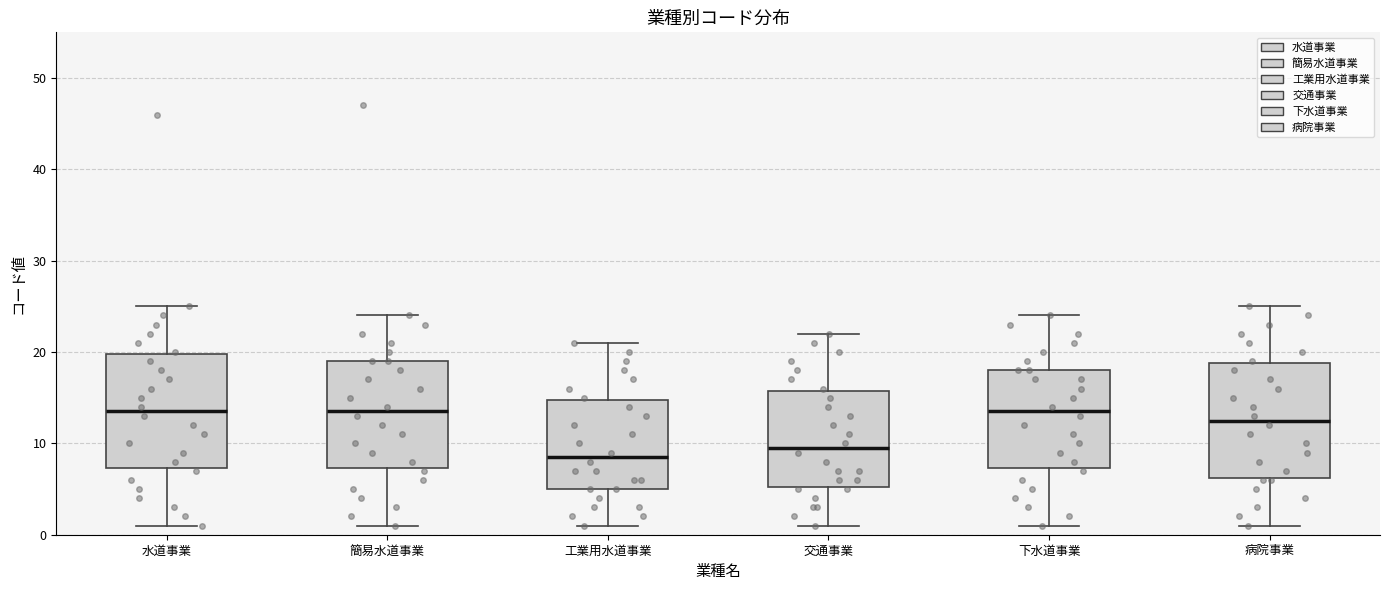

Where does the lower whisker of the box for 水道事業 end on the y-axis? The values are not printed on the chart, so give them approximately, as read against the axis.

1